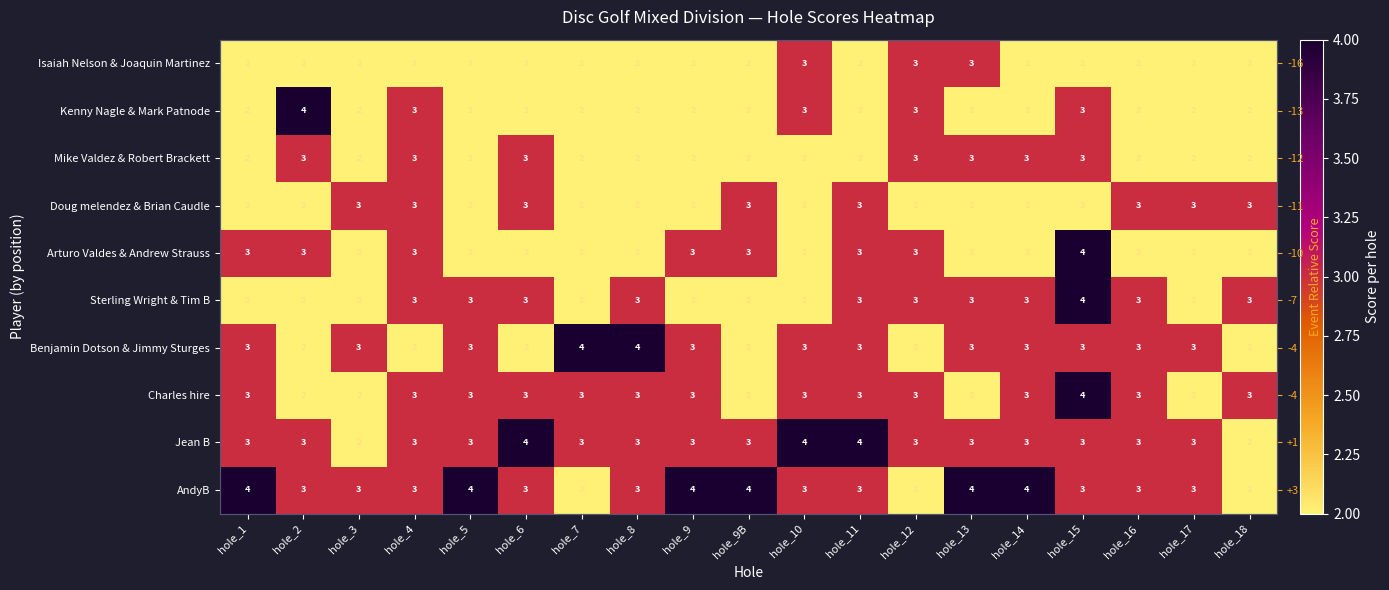

Is it true that AndyB equals 3 at hole_16?

True